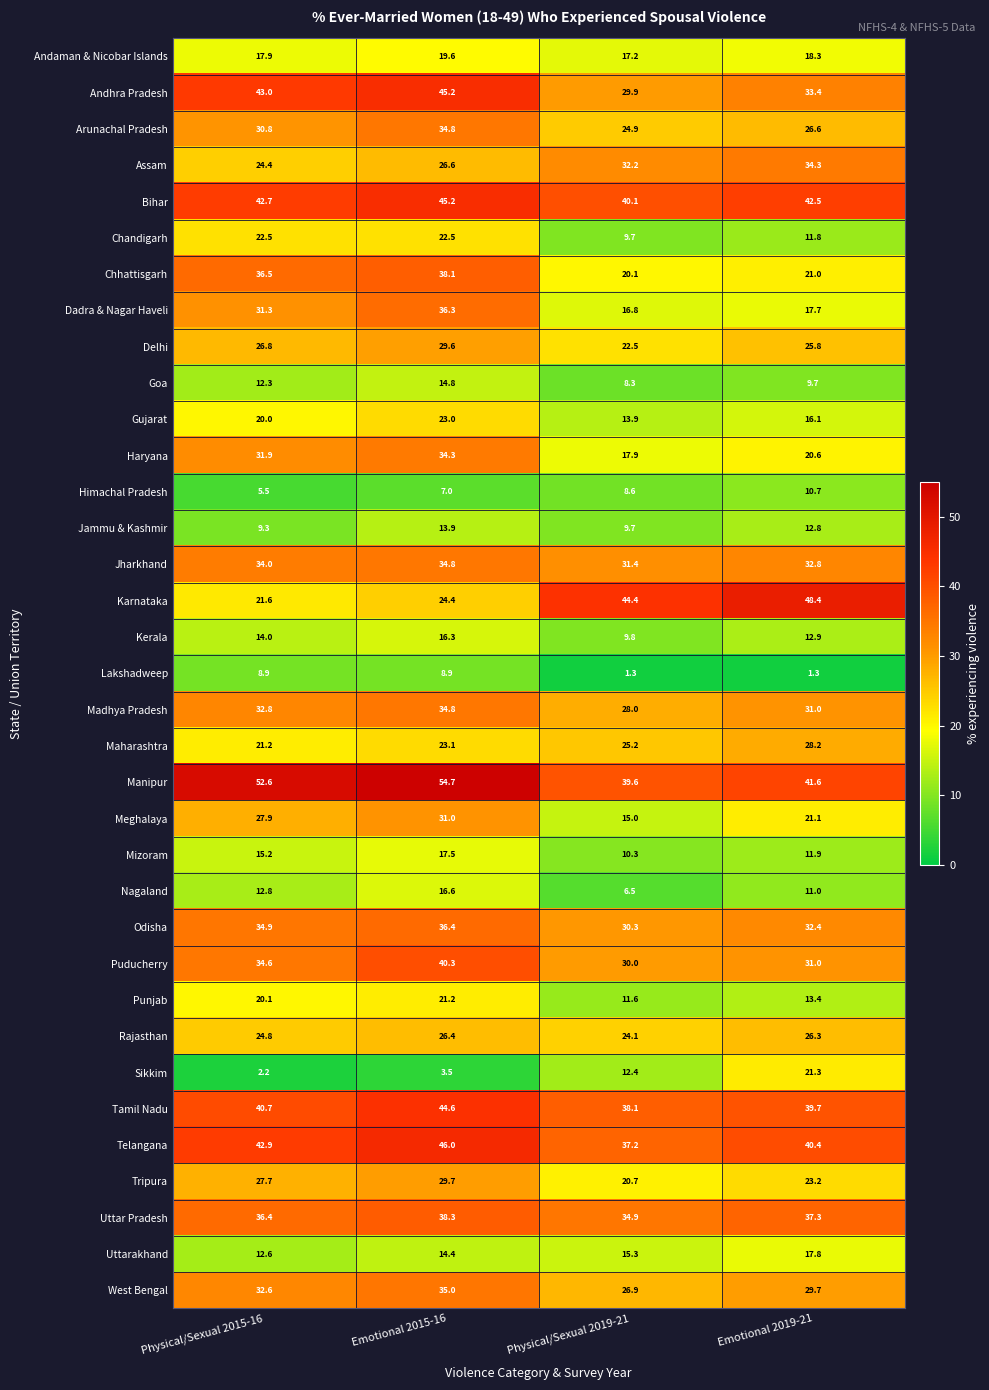

Count the number of data series in this chart.

35